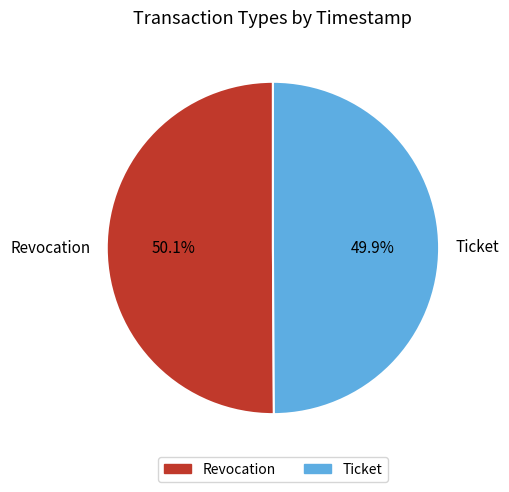

Do Ticket and Revocation together represent more than half of the pie?

Yes